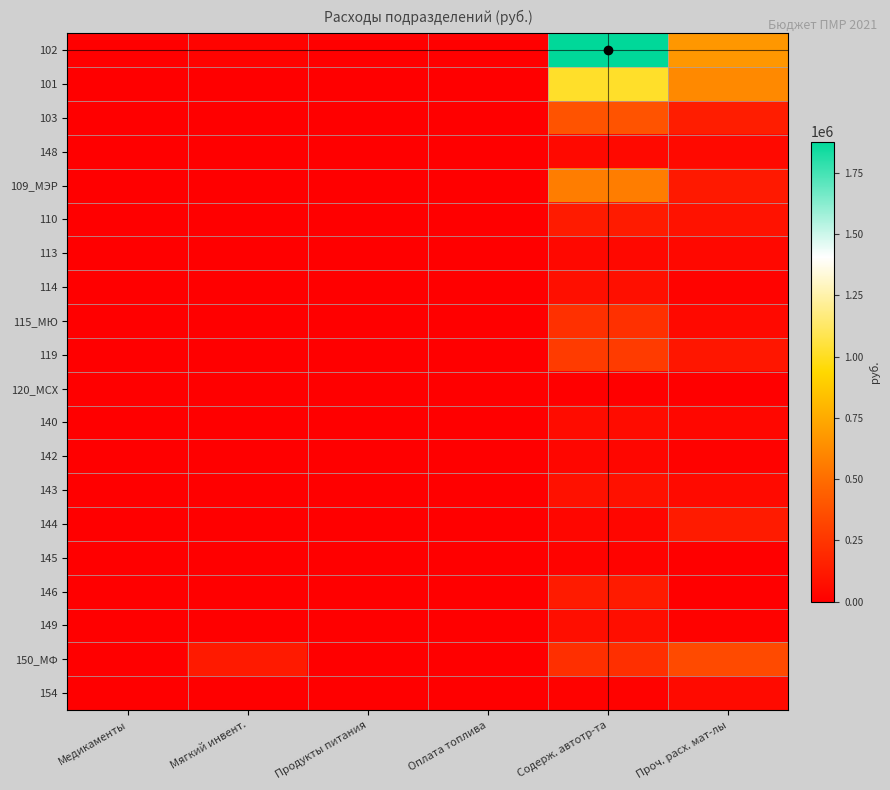

Which series has the largest total across all categories?

102